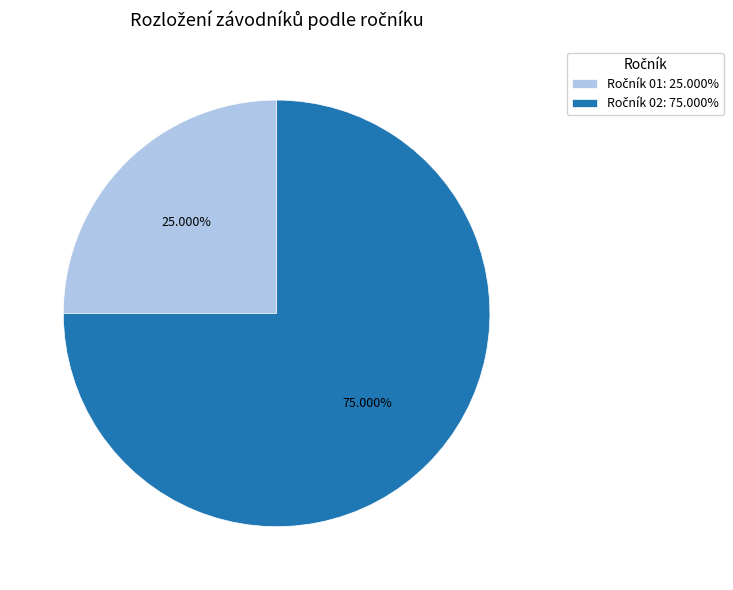

Is there any slice that represents more than half of the pie?

Yes